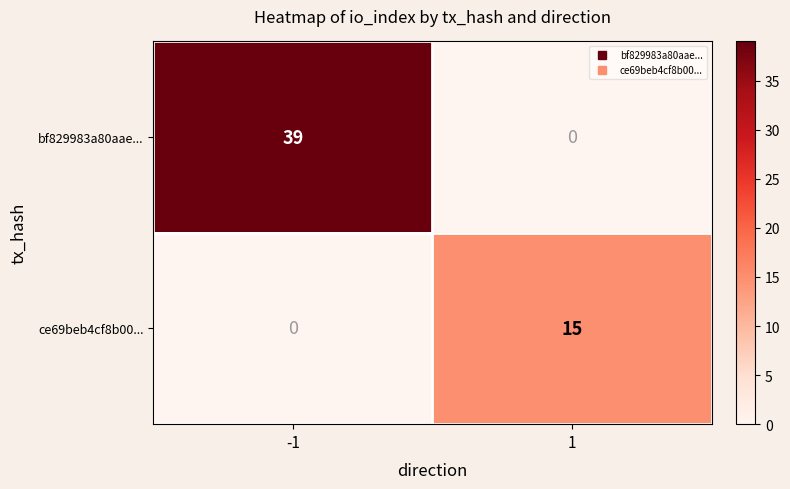

Which series has the largest range (max minus min)?

bf829983a80aae...